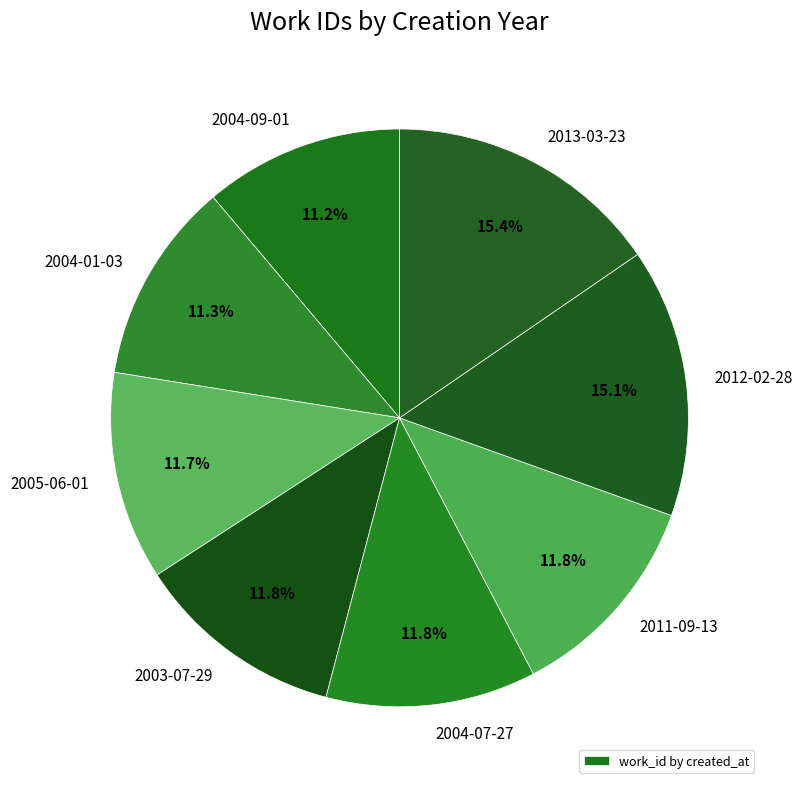

Count the number of slices in the pie.

8